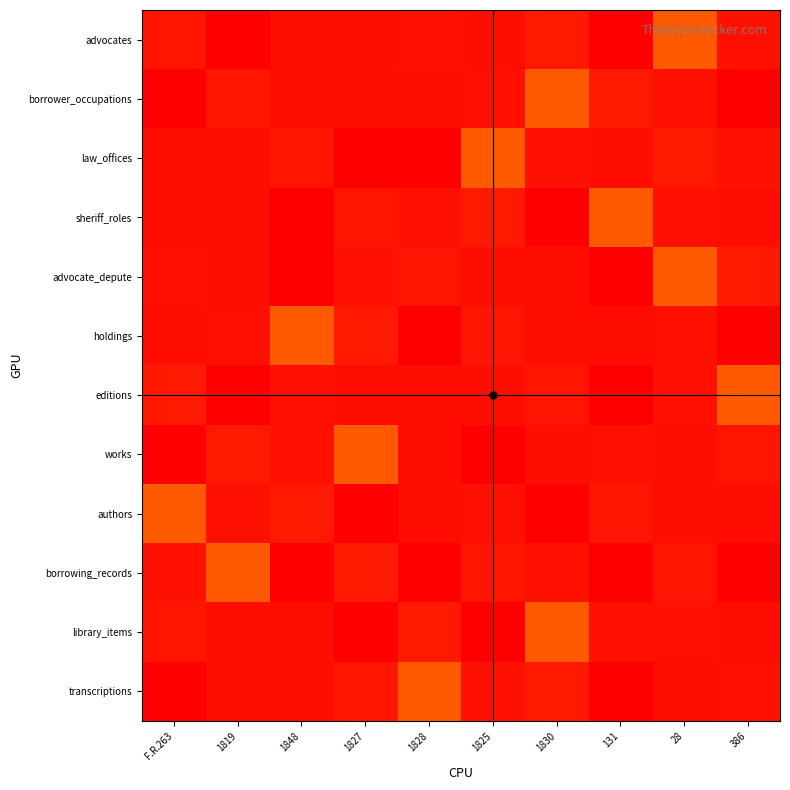

Reading right to left, transcribe all the data shown in this chart.

advocates: 386=96	28=386	131=28	1830=131	1825=1830	1828=1825	1827=1828	1848=1827	1819=1848	F.R.263=1819
borrower_occupations: 386=28	28=96	131=131	1830=386	1825=1825	1828=1830	1827=1827	1848=1828	1819=1819	F.R.263=1848
law_offices: 386=96	28=131	131=1830	1830=1825	1825=386	1828=28	1827=1848	1848=1819	1819=1828	F.R.263=1827
sheriff_roles: 386=1830	28=1825	131=386	1830=28	1825=131	1828=96	1827=1819	1848=1848	1819=1827	F.R.263=1828
advocate_depute: 386=131	28=386	131=1848	1830=1827	1825=1828	1828=1819	1827=96	1848=28	1819=1830	F.R.263=1825
holdings: 386=28	28=96	131=1827	1830=1828	1825=1819	1828=1848	1827=131	1848=386	1819=1825	F.R.263=1830
editions: 386=386	28=96	131=1848	1830=1819	1825=1827	1828=1828	1827=1830	1848=1825	1819=28	F.R.263=131
works: 386=1819	28=1828	131=1825	1830=1830	1825=1848	1828=1827	1827=386	1848=96	1819=131	F.R.263=28
authors: 386=1828	28=1827	131=1819	1830=1848	1825=1825	1828=1830	1827=28	1848=131	1819=96	F.R.263=386
borrowing_records: 386=1848	28=1819	131=28	1830=96	1825=1819	1828=1848	1827=131	1848=28	1819=386	F.R.263=96
library_items: 386=1830	28=1825	131=96	1830=386	1825=28	1828=131	1827=1848	1848=1828	1819=1827	F.R.263=1819
transcriptions: 386=1825	28=1830	131=28	1830=131	1825=96	1828=386	1827=1819	1848=1827	1819=1828	F.R.263=1848